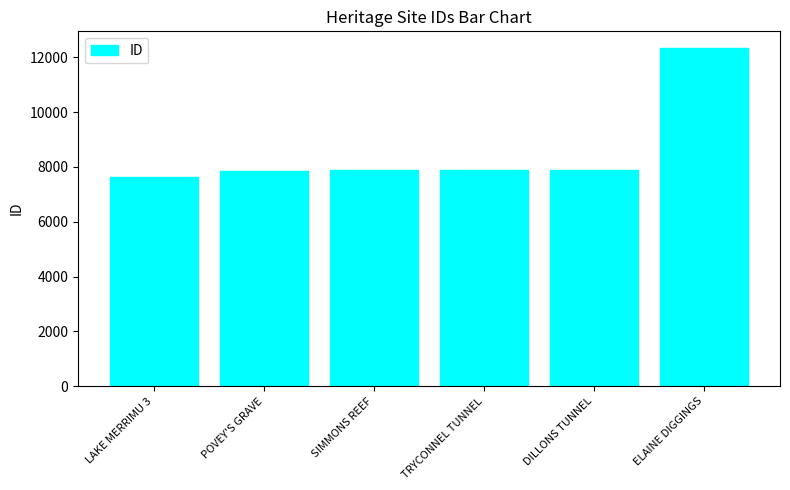

What is the label of the 3rd bar from the right?

TRYCONNEL TUNNEL